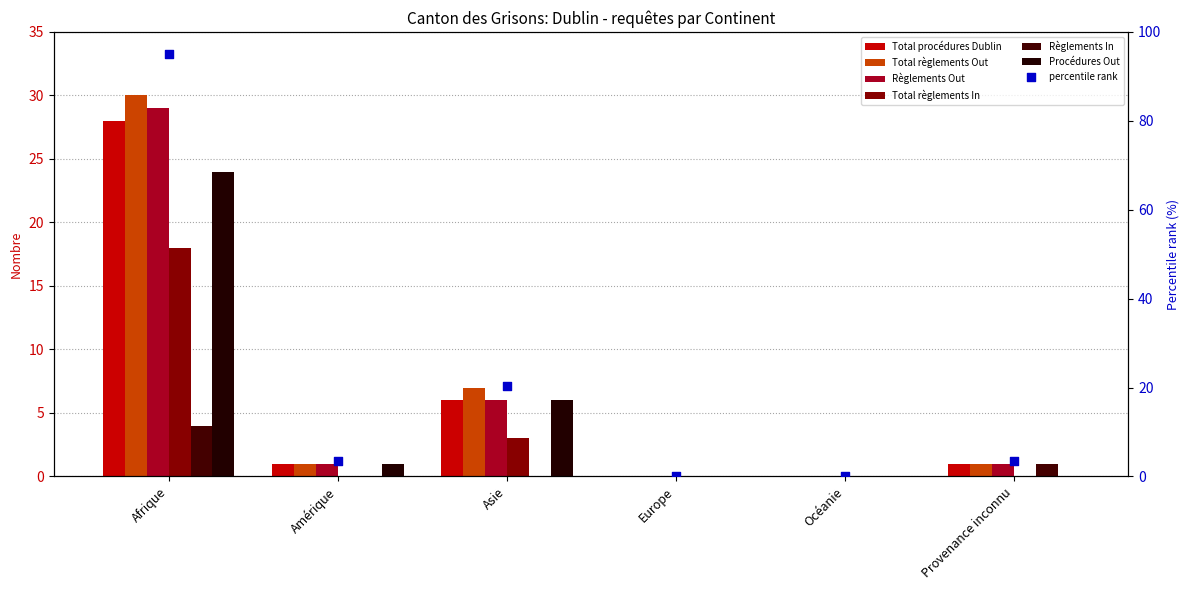

At how many categories does at least one series exceed 12?

1